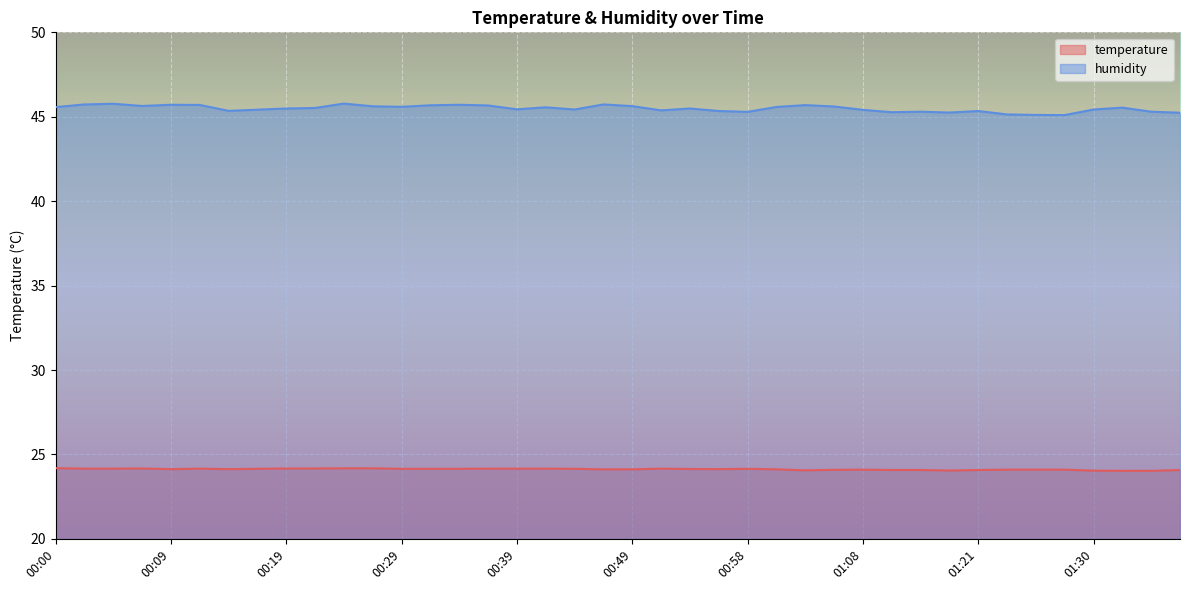

Reading left to right, transcribe all the data shown in this chart.

temperature: 00:00=24.2	00:02=24.2	00:05=24.2	00:07=24.2	00:09=24.1	00:12=24.2	00:14=24.1	00:17=24.1	00:19=24.2	00:22=24.2	00:24=24.2	00:27=24.2	00:29=24.1	00:31=24.1	00:34=24.1	00:36=24.2	00:39=24.2	00:41=24.2	00:44=24.1	00:46=24.1	00:49=24.1	00:51=24.2	00:53=24.1	00:56=24.1	00:58=24.1	01:01=24.1	01:03=24.1	01:06=24.1	01:08=24.1	01:13=24.1	01:16=24.1	01:18=24.1	01:21=24.1	01:23=24.1	01:25=24.1	01:28=24.1	01:30=24.0	01:33=24.0	01:35=24.0	01:38=24.1
humidity: 00:00=45.6	00:02=45.7	00:05=45.8	00:07=45.6	00:09=45.7	00:12=45.7	00:14=45.4	00:17=45.4	00:19=45.5	00:22=45.5	00:24=45.8	00:27=45.6	00:29=45.6	00:31=45.7	00:34=45.7	00:36=45.7	00:39=45.4	00:41=45.6	00:44=45.4	00:46=45.7	00:49=45.6	00:51=45.4	00:53=45.5	00:56=45.3	00:58=45.3	01:01=45.6	01:03=45.7	01:06=45.6	01:08=45.4	01:13=45.3	01:16=45.3	01:18=45.2	01:21=45.3	01:23=45.1	01:25=45.1	01:28=45.1	01:30=45.4	01:33=45.5	01:35=45.3	01:38=45.2